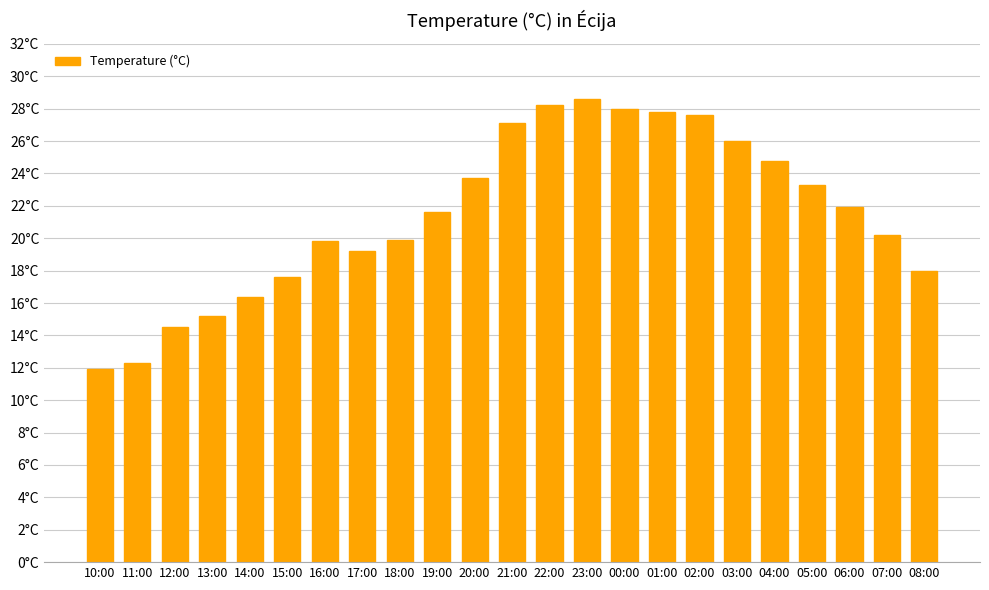

What is the value of the 20th bar from the left?

23.3